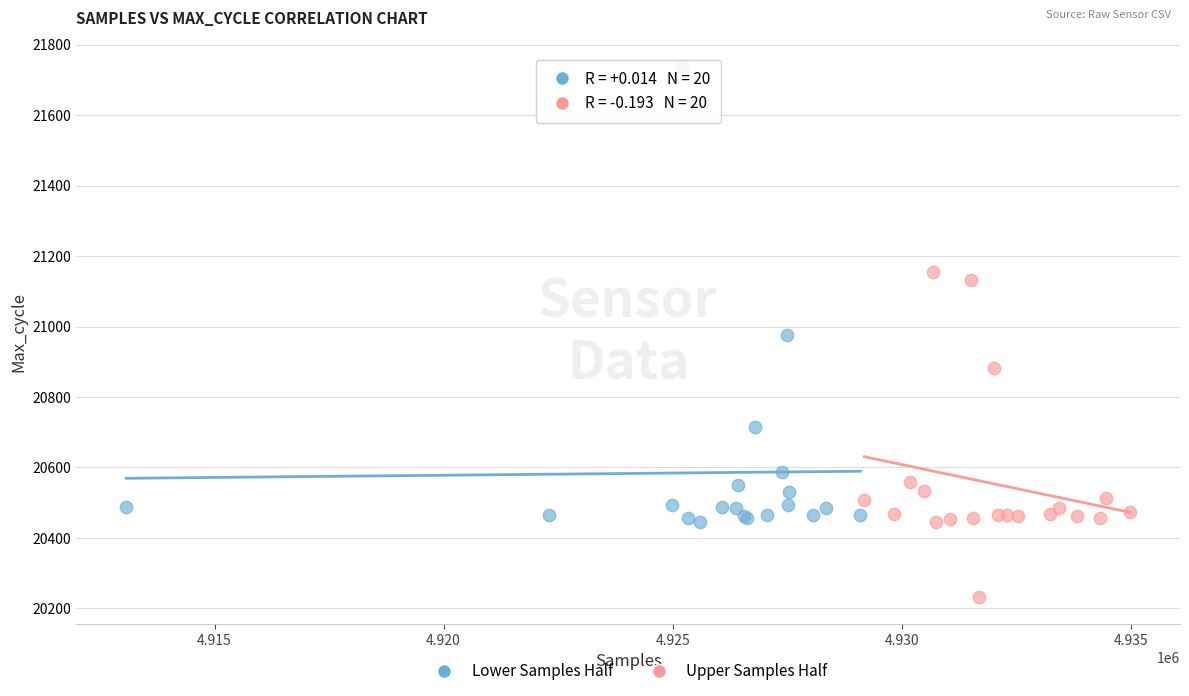

What are all the series names shown in the legend?

Lower Samples Half, Upper Samples Half